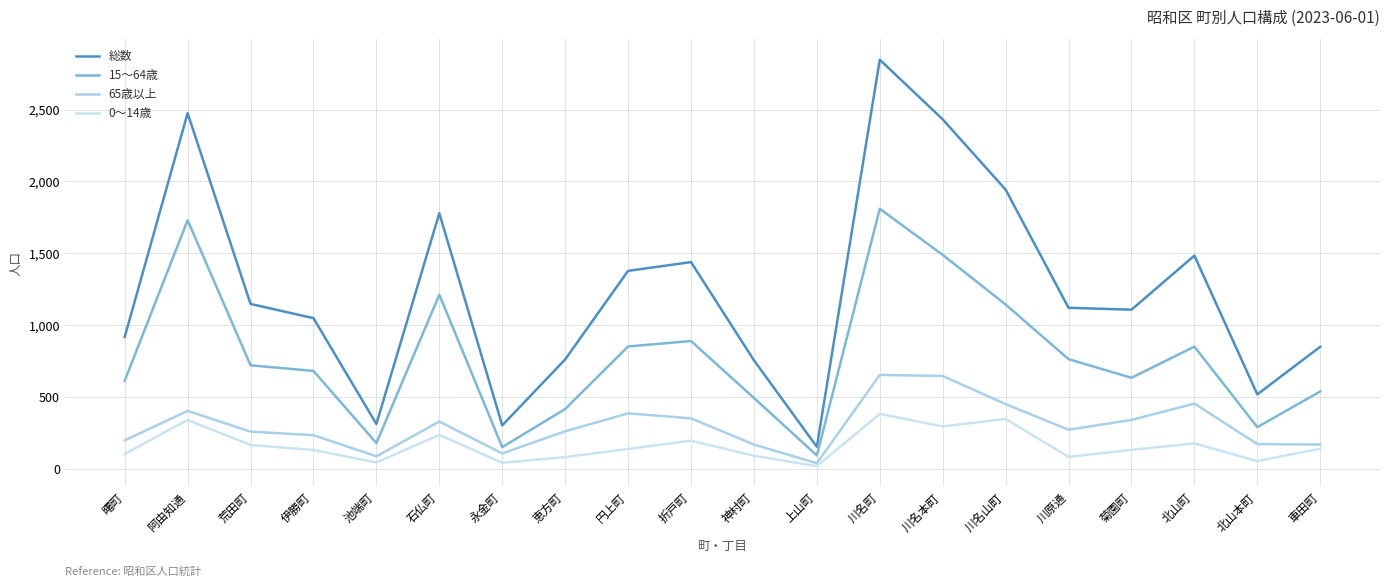

Between 川名本町 and 神村町, which is larger?

川名本町